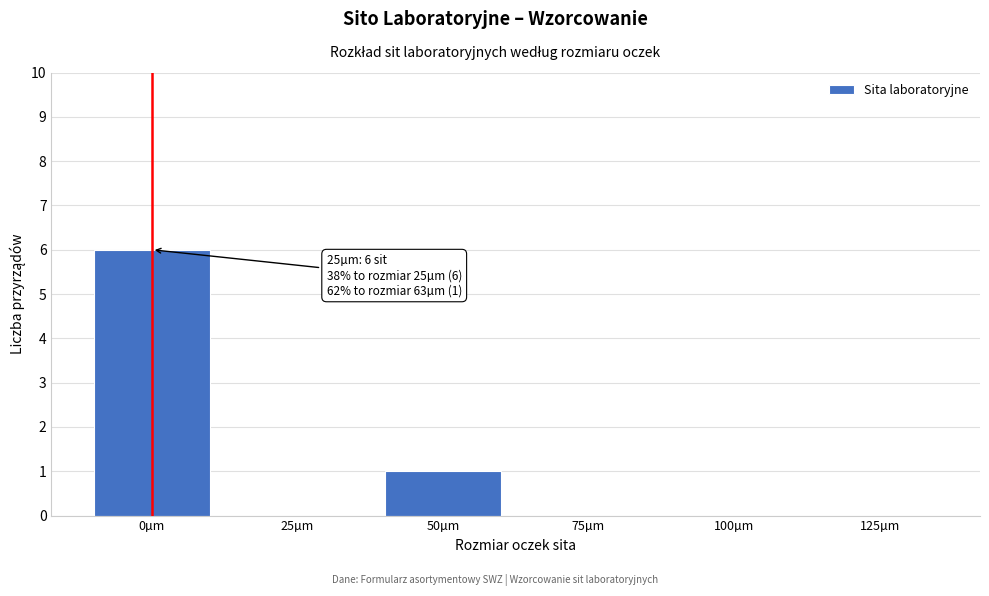

Reading left to right, what are all the values shown in this chart?

0µm=6	25µm=0	50µm=1	75µm=0	100µm=0	125µm=0